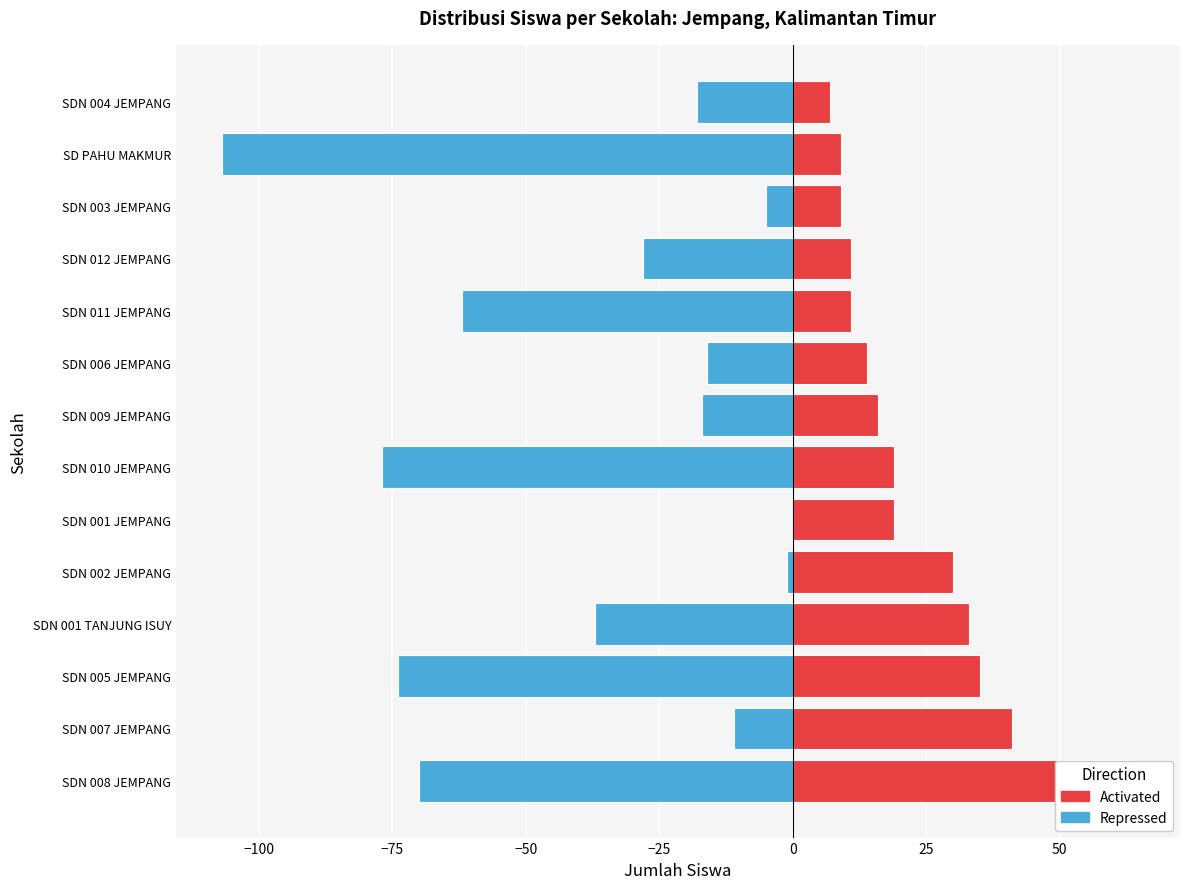

Reading left to right, what are all the values shown in this chart?

Pemberian (Activated): 64	41	35	33	30	19	19	16	14	11	11	9	9	7
Relaksasi (Repressed): -70	-11	-74	-37	-1	0	-77	-17	-16	-62	-28	-5	-107	-18